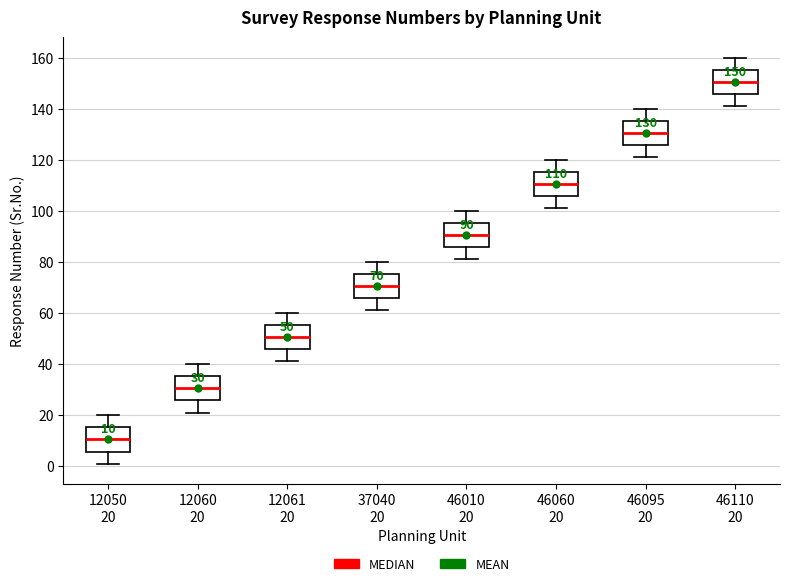

Which box has the highest median line?

46110 20